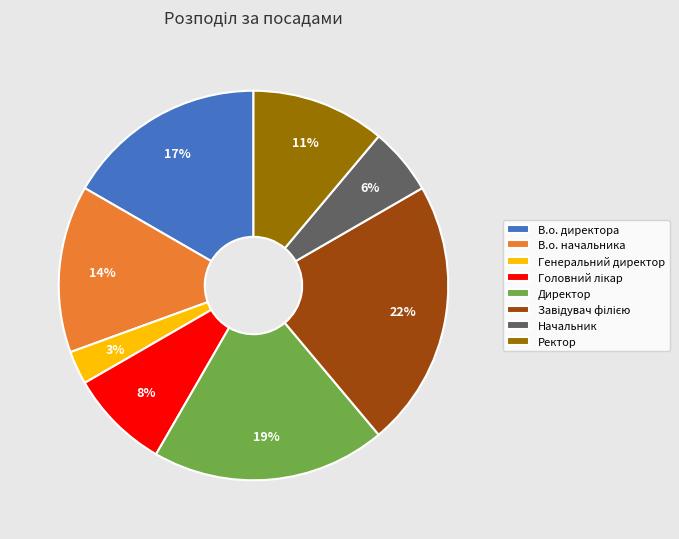

Between Начальник and Директор, which is larger?

Директор